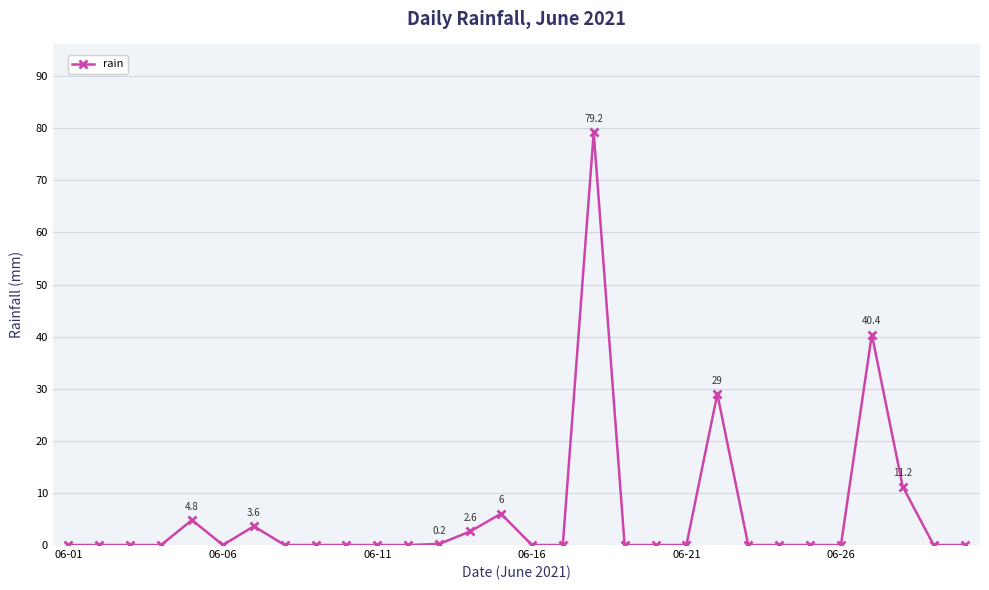

What is the greatest value displayed?

79.2